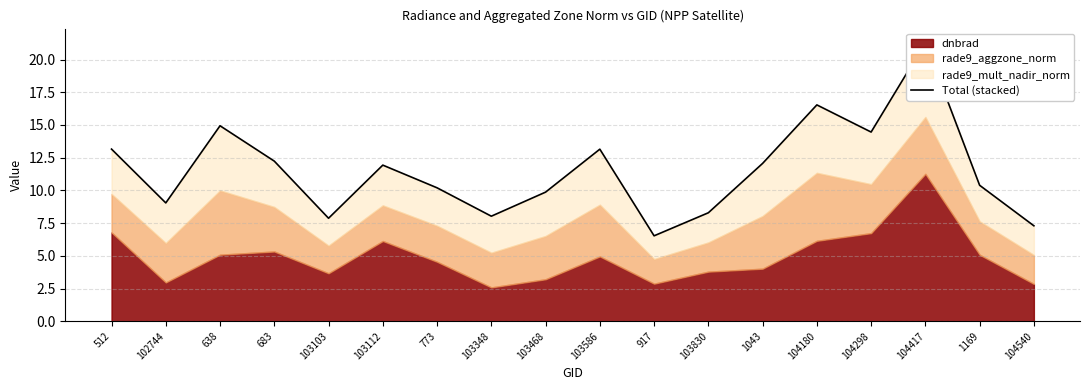

What is the change in value from 638 to 683?

-2.7